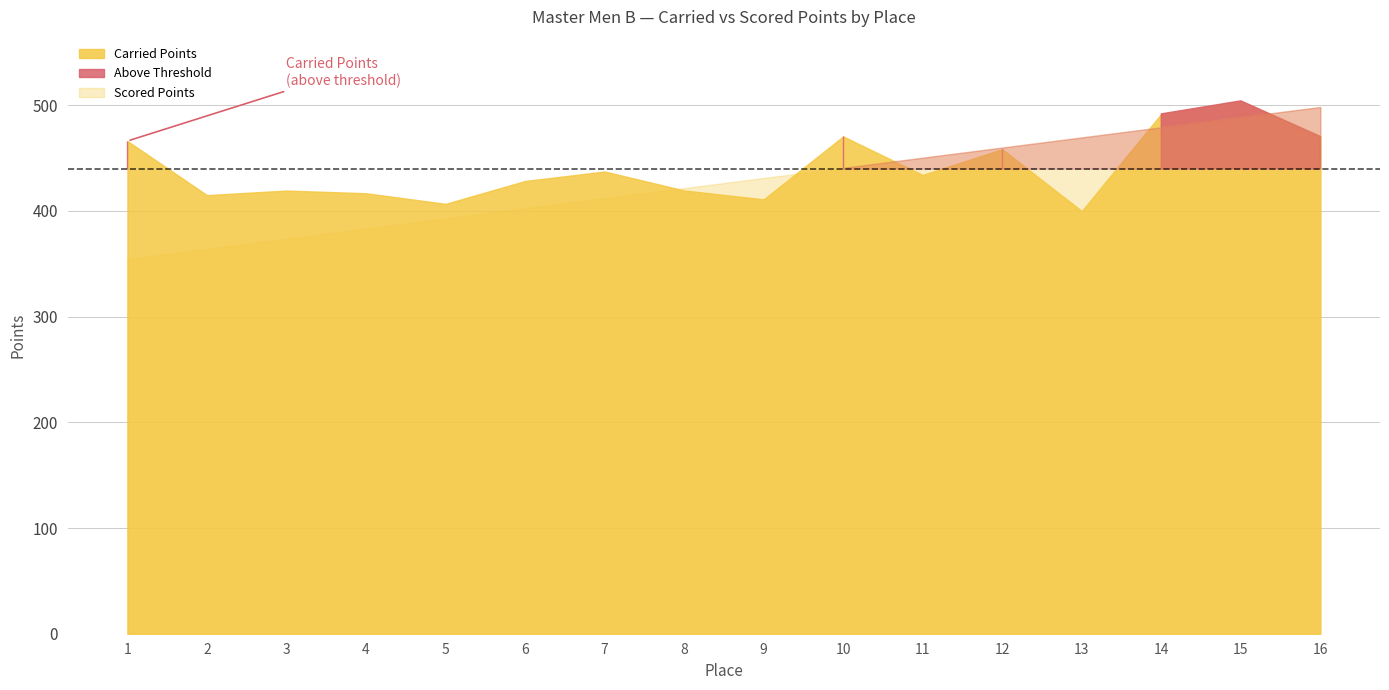

Which has a higher value, 1 or 7?

1